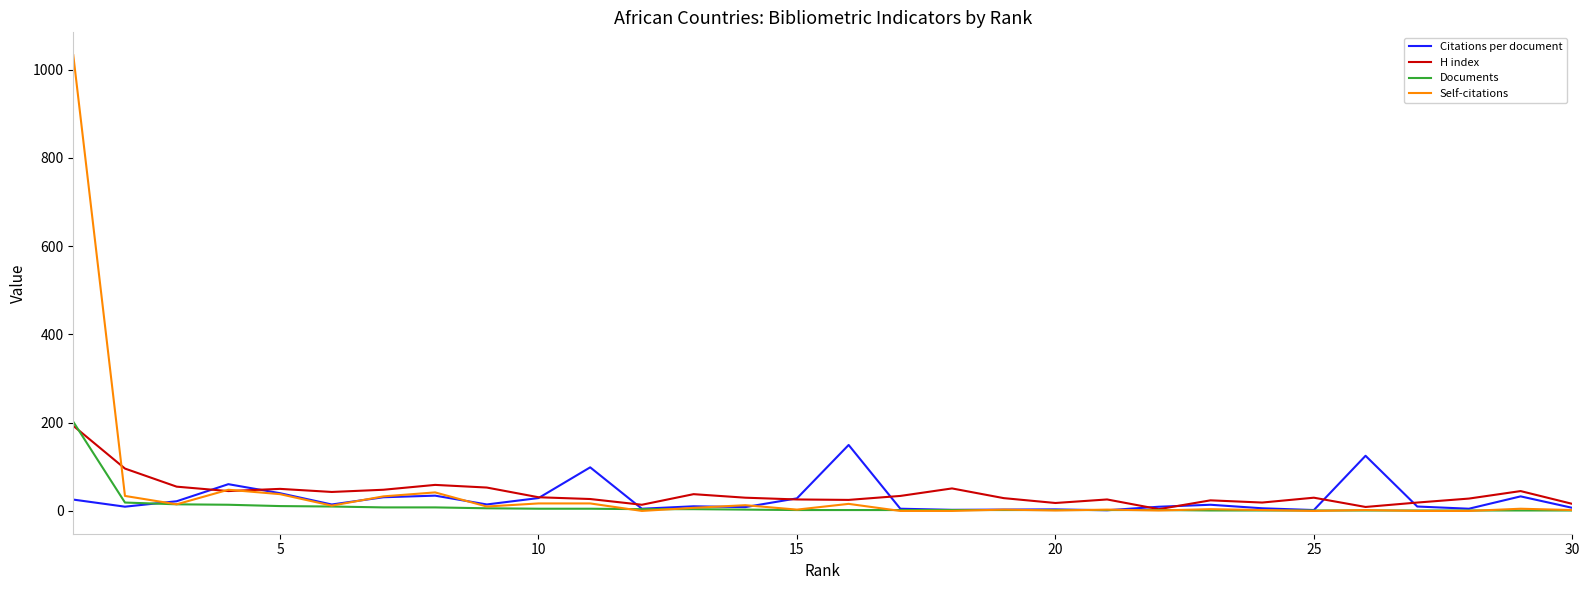

Which series has the largest range (max minus min)?

Self-citations